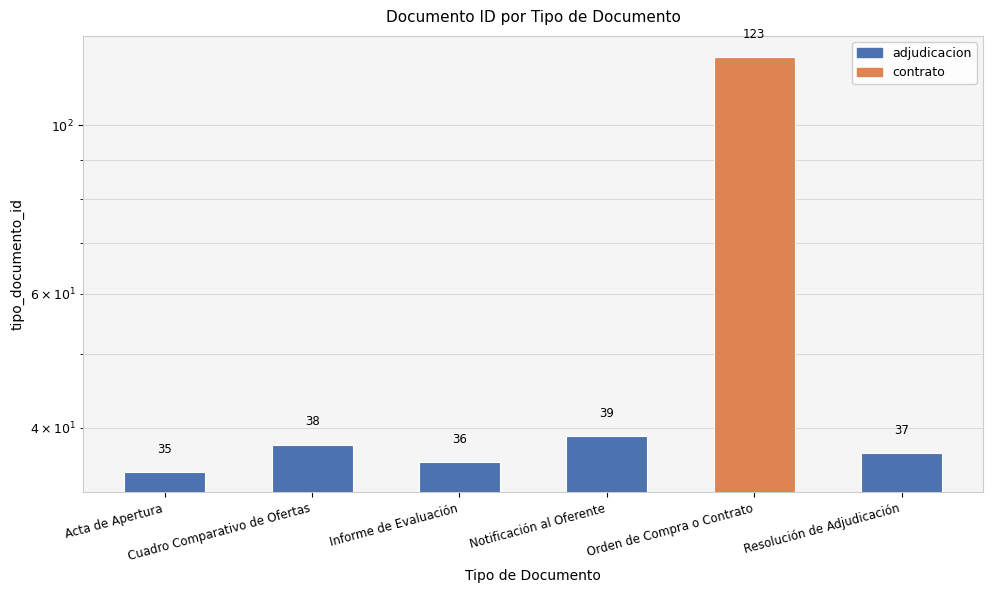

What position from the left is Orden de Compra o Contrato?

5